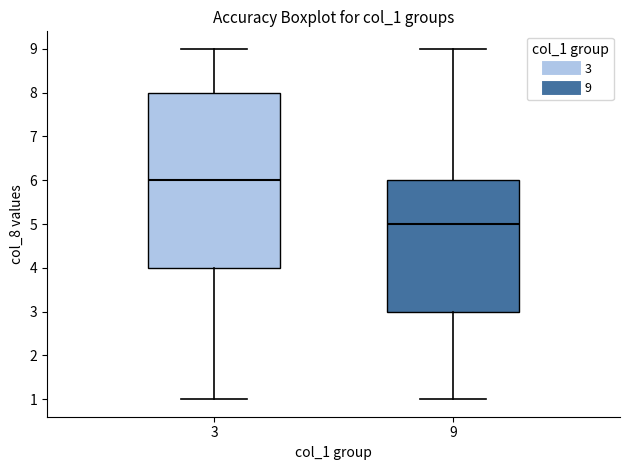

Reading left to right, read every box against the y-axis: the position of its median line, the range the box covers, and the ends of its whiskers. The values are not printed on the chart, so give them approximately, as read against the axis.

3: median 6, box 4 to 8, whiskers 1 to 9
9: median 5, box 3 to 6, whiskers 1 to 9